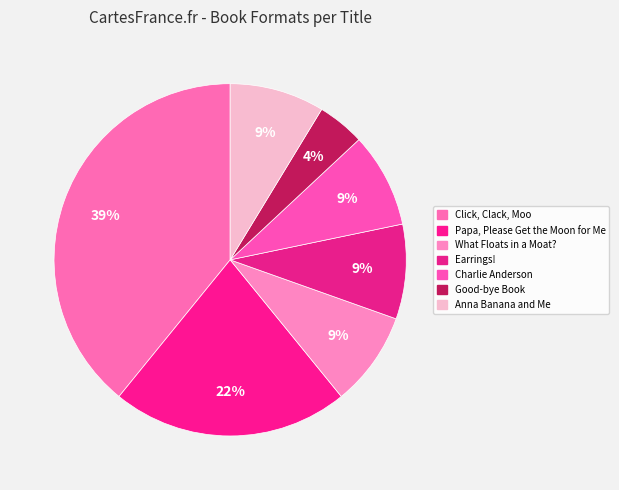

Count the number of slices in the pie.

7